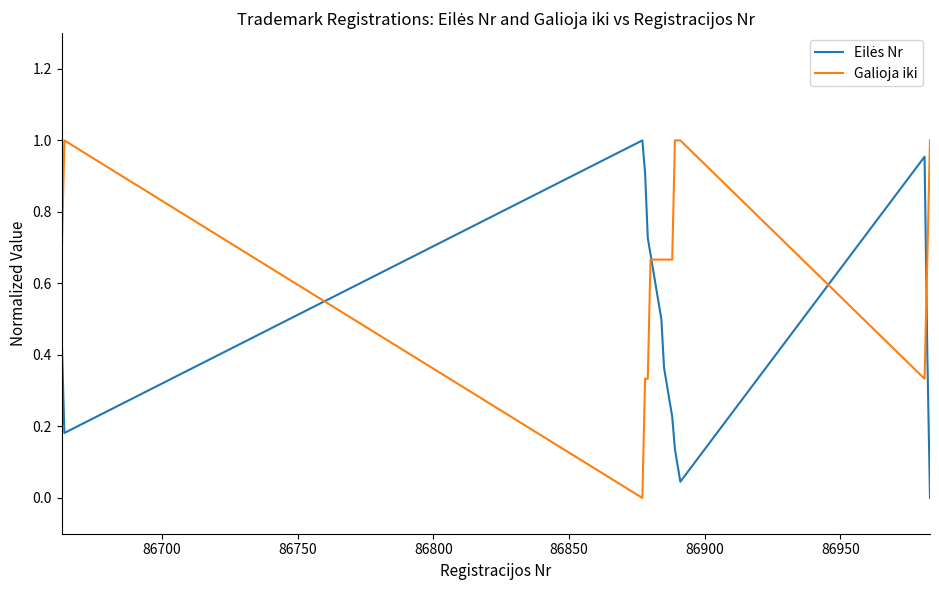

Which series has the largest total across all categories?

Galioja iki